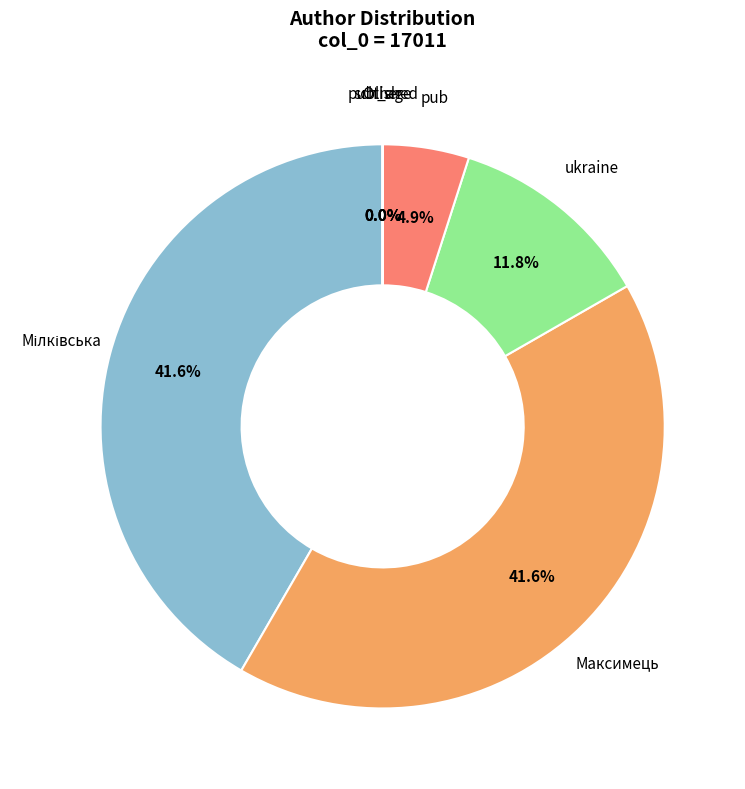

Do Максимець and pub together represent more than half of the pie?

No